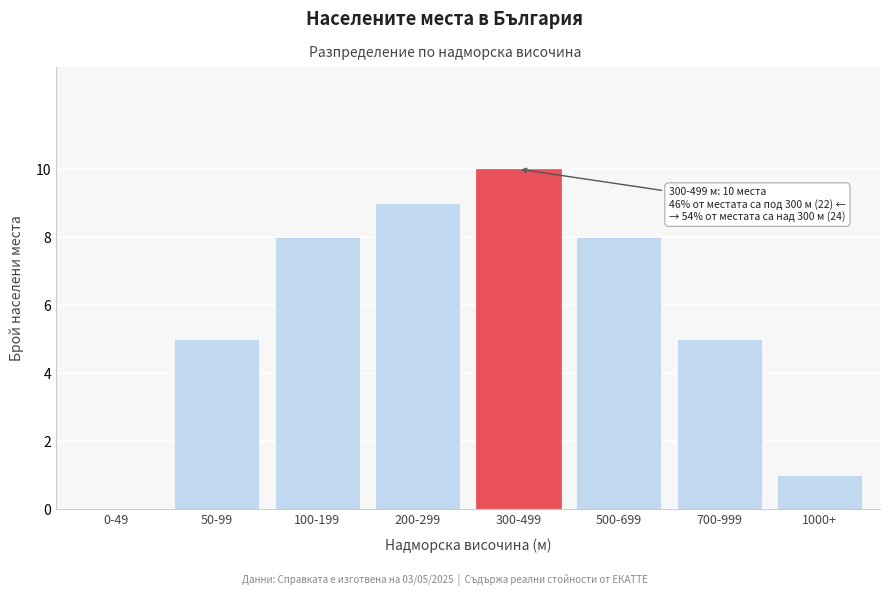

Reading left to right, extract all data points from this chart.

0-49=0	50-99=5	100-199=8	200-299=9	300-499=10	500-699=8	700-999=5	1000+=1